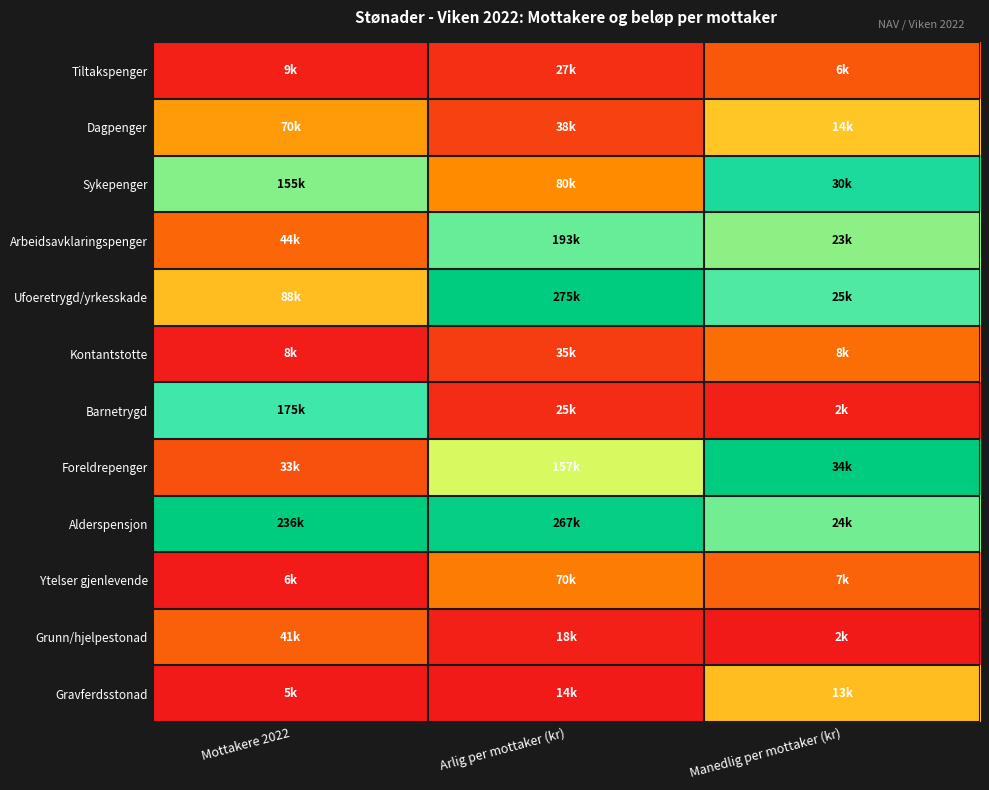

Reading left to right, transcribe all the data shown in this chart.

Tiltakspenger: Mottakere 2022=0.0	Arlig per mottaker (kr)=0.0	Manedlig per mottaker (kr)=0.1
Dagpenger: Mottakere 2022=0.3	Arlig per mottaker (kr)=0.1	Manedlig per mottaker (kr)=0.4
Sykepenger: Mottakere 2022=0.6	Arlig per mottaker (kr)=0.3	Manedlig per mottaker (kr)=0.9
Arbeidsavklaringspenger: Mottakere 2022=0.2	Arlig per mottaker (kr)=0.7	Manedlig per mottaker (kr)=0.6
Ufoeretrygd/yrkesskade: Mottakere 2022=0.4	Arlig per mottaker (kr)=1.0	Manedlig per mottaker (kr)=0.7
Kontantstotte: Mottakere 2022=0.0	Arlig per mottaker (kr)=0.1	Manedlig per mottaker (kr)=0.2
Barnetrygd: Mottakere 2022=0.7	Arlig per mottaker (kr)=0.0	Manedlig per mottaker (kr)=0.0
Foreldrepenger: Mottakere 2022=0.1	Arlig per mottaker (kr)=0.5	Manedlig per mottaker (kr)=1.0
Alderspensjon: Mottakere 2022=1.0	Arlig per mottaker (kr)=1.0	Manedlig per mottaker (kr)=0.7
Ytelser gjenlevende: Mottakere 2022=0.0	Arlig per mottaker (kr)=0.2	Manedlig per mottaker (kr)=0.2
Grunn/hjelpestonad: Mottakere 2022=0.2	Arlig per mottaker (kr)=0.0	Manedlig per mottaker (kr)=0.0
Gravferdsstonad: Mottakere 2022=0.0	Arlig per mottaker (kr)=0.0	Manedlig per mottaker (kr)=0.4